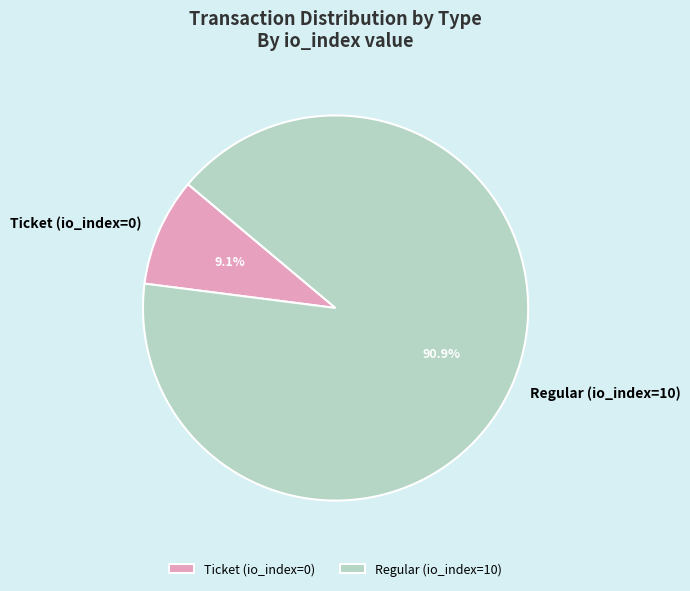

Count the number of slices in the pie.

2